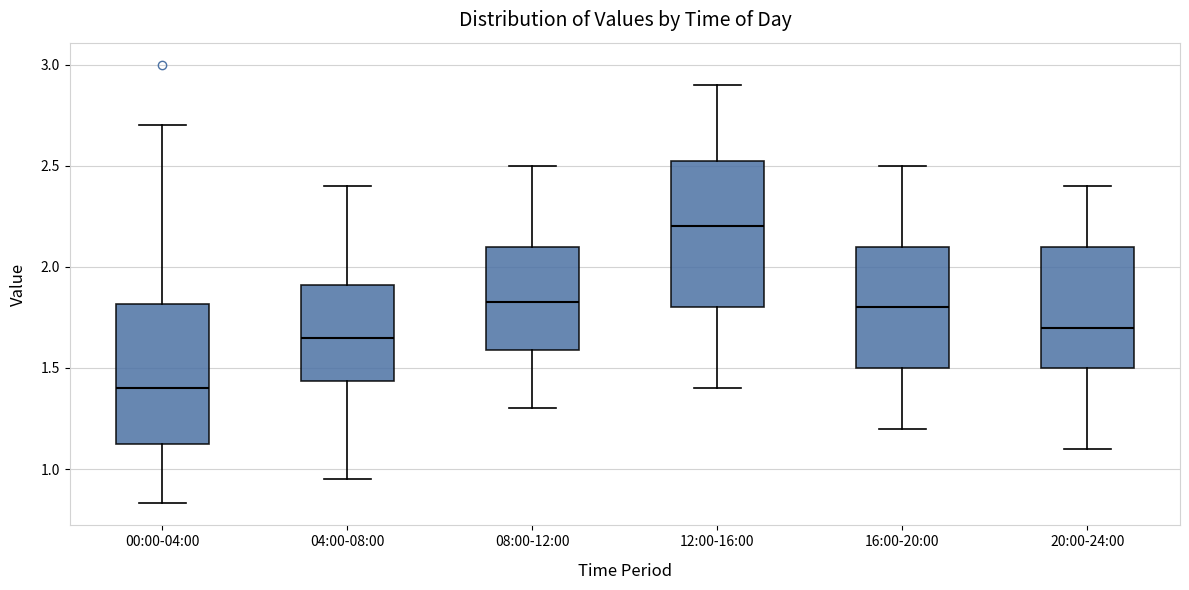

Where does the upper whisker of the box for 20:00-24:00 end on the y-axis? The values are not printed on the chart, so give them approximately, as read against the axis.

2.40